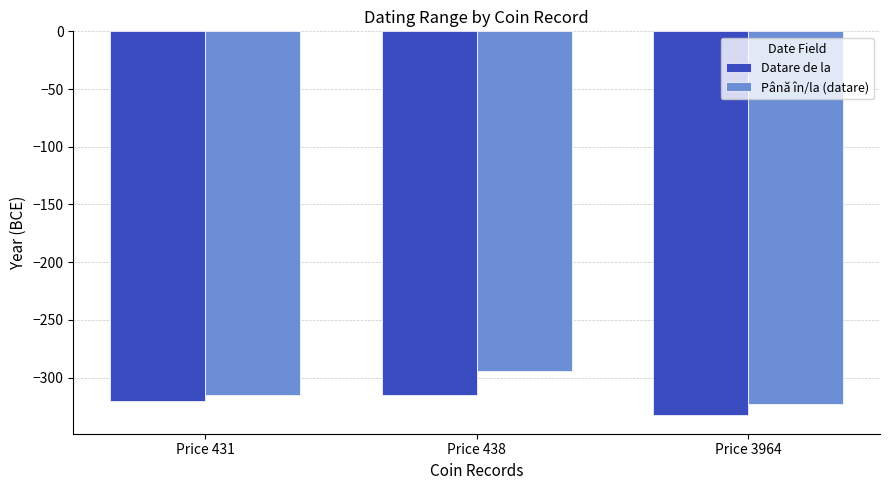

What is the sum of all Până în/la (datare) values?

-932